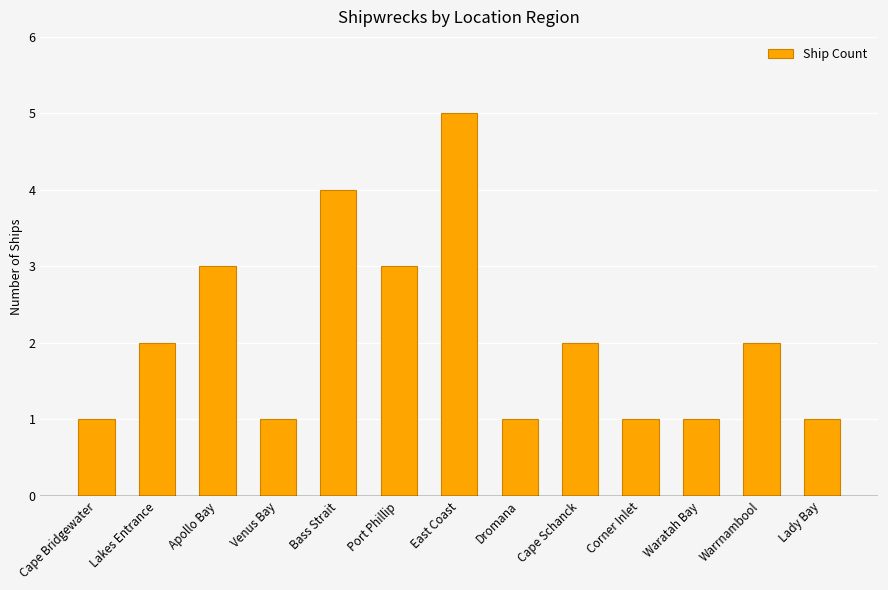

What is the label of the 10th bar from the right?

Venus Bay